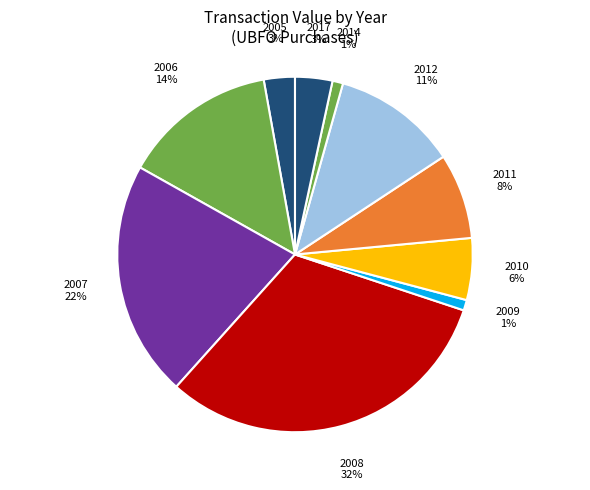

Is the sum of 2014 and 2012 greater than half?

No